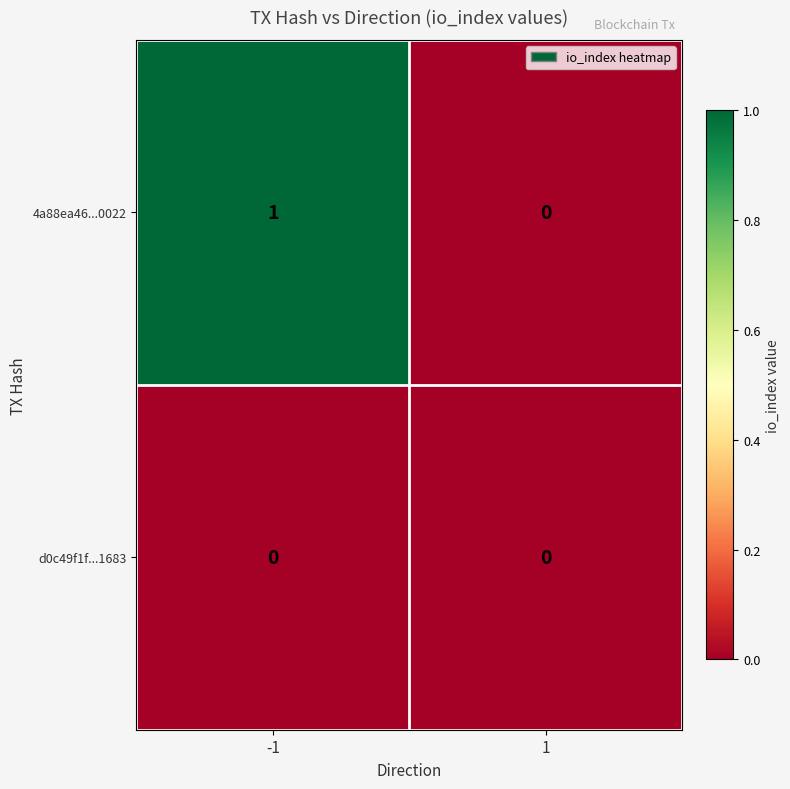

Reading right to left, what are all the values shown in this chart?

4a88ea46...0022: 0	1
d0c49f1f...1683: 0	0